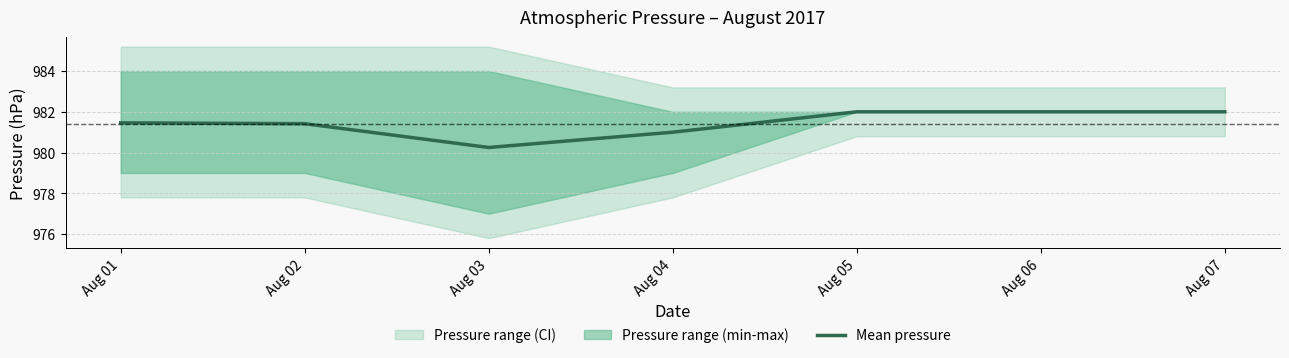

How many lines are shown in the chart?

1